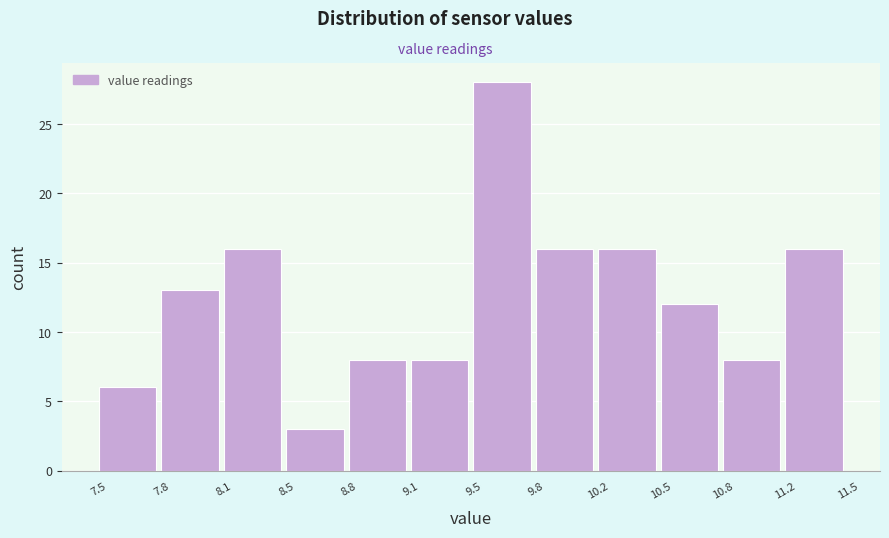

Reading left to right, transcribe all the data shown in this chart.

6	13	16	3	8	8	28	16	16	12	8	16